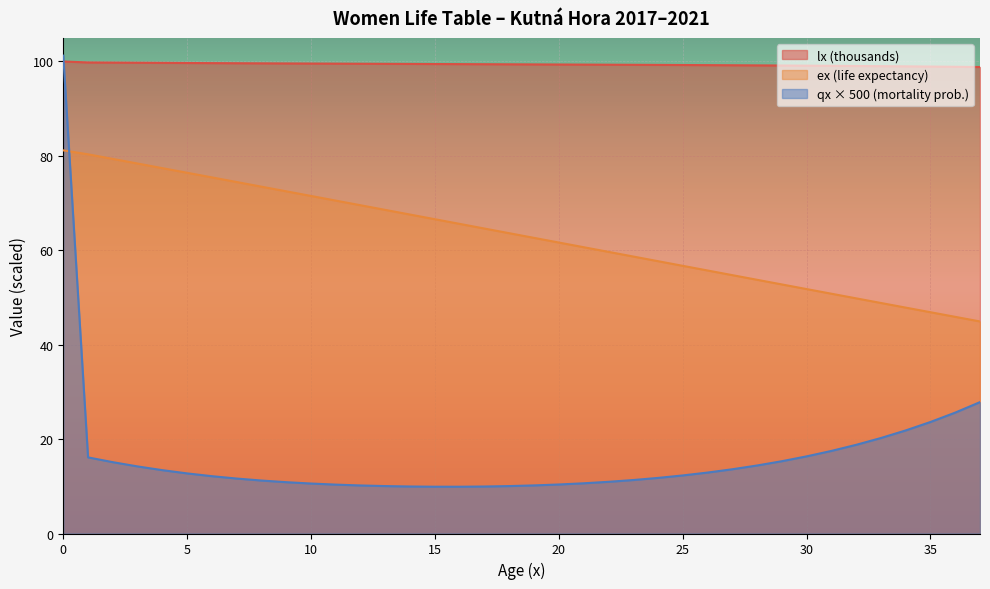

How many lines are shown in the chart?

3